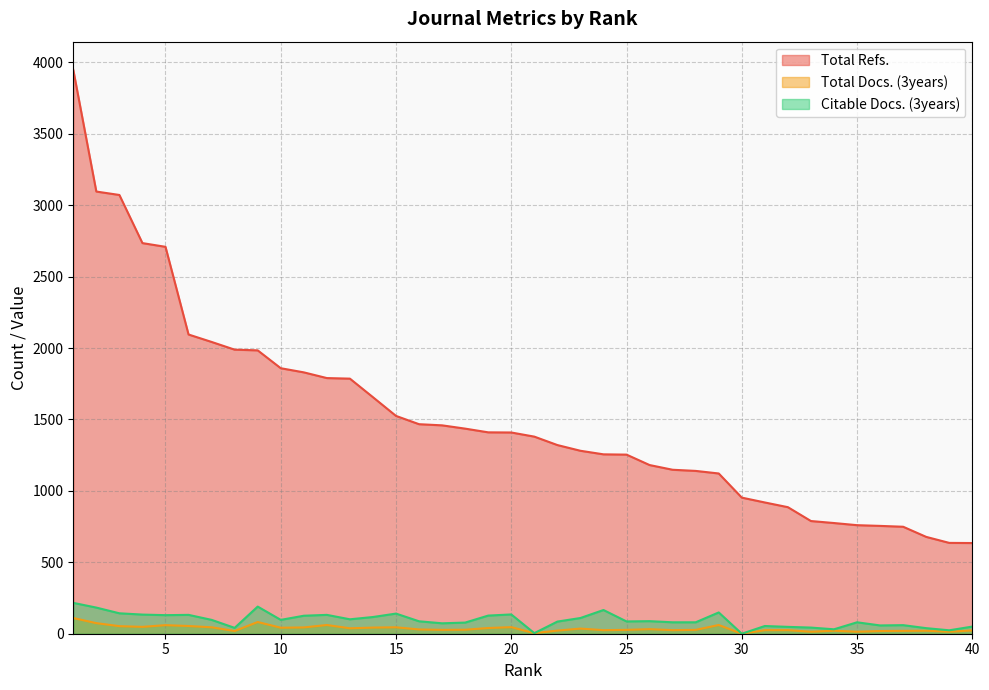

Which category has the highest value across all series?

1